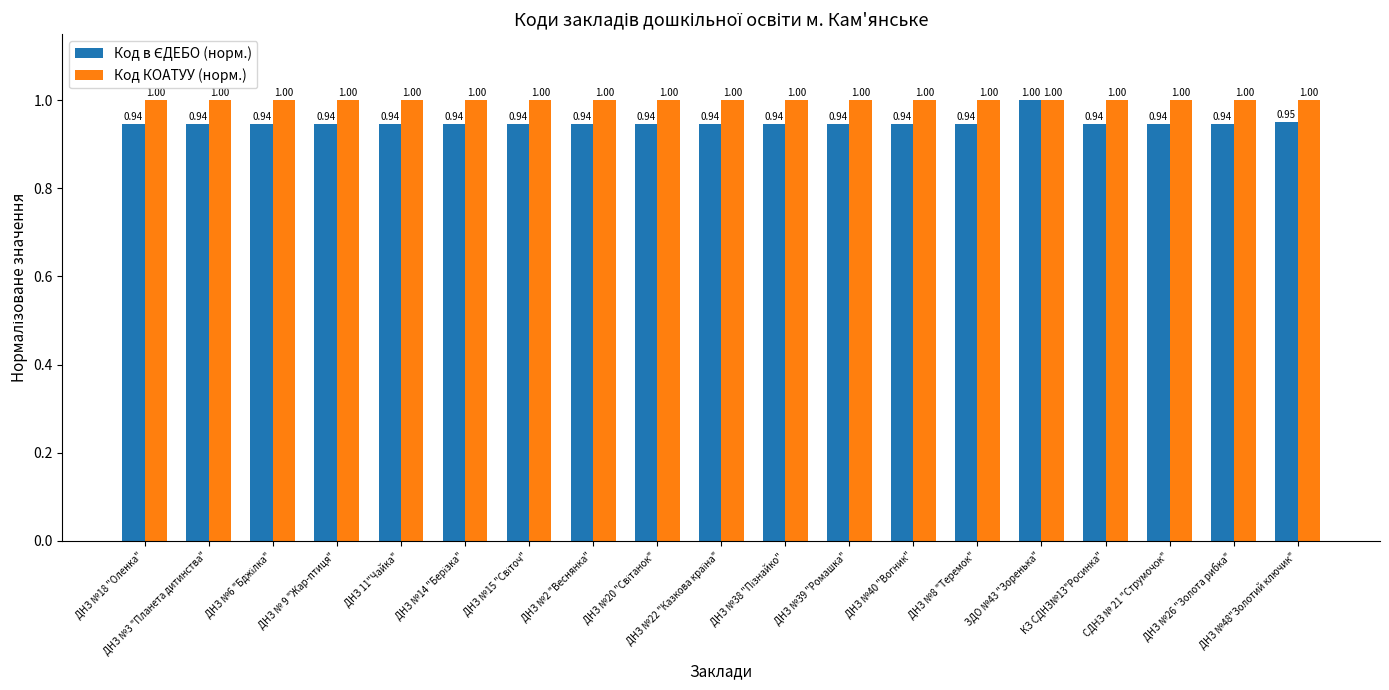

How many bars are there in total?

38